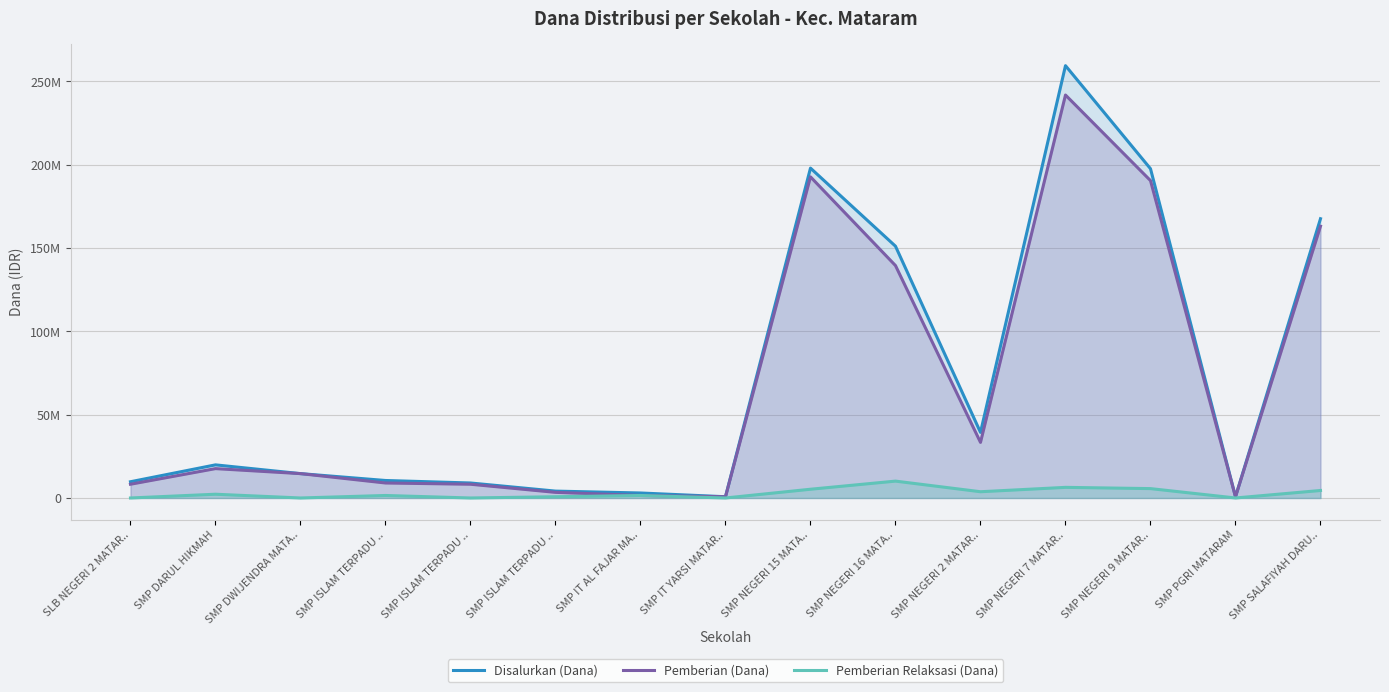

True or false: Pemberian Relaksasi (Dana) and Pemberian (Dana) cross at least once.

False